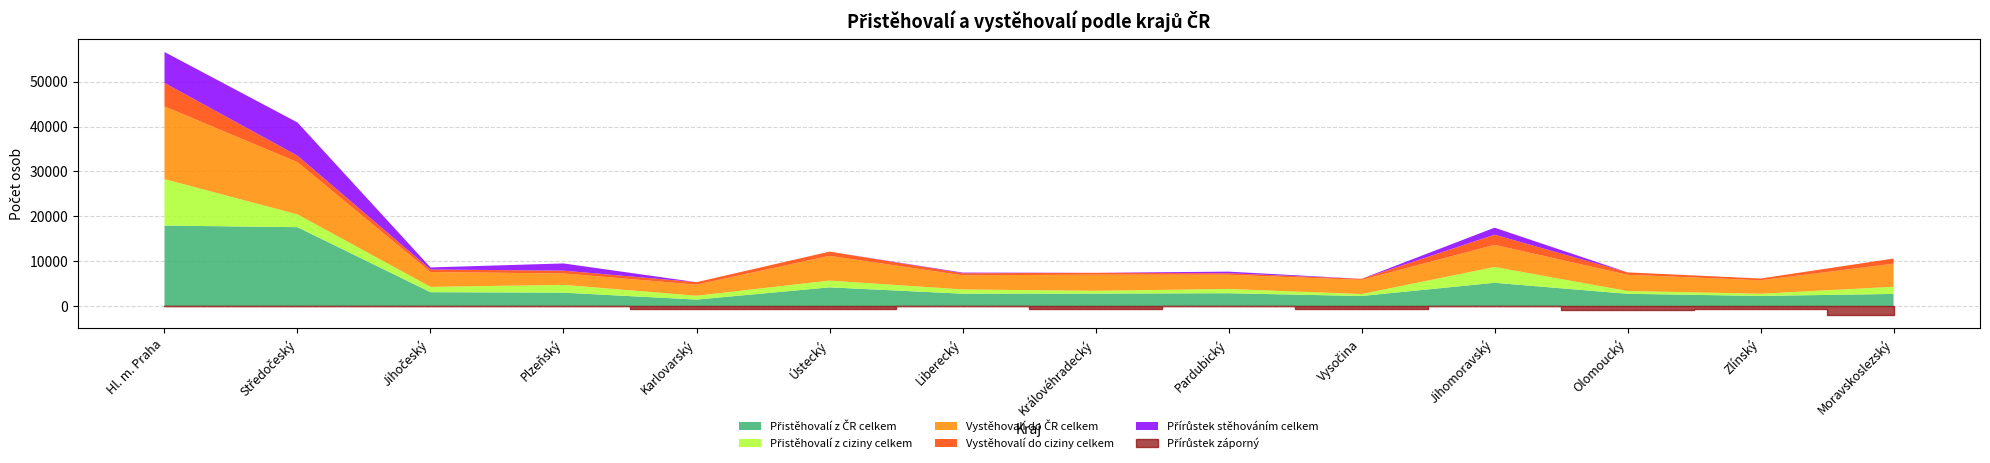

What is the difference between the maximum and minimum values in the Přistěhovalí z ČR celkem series?

16470